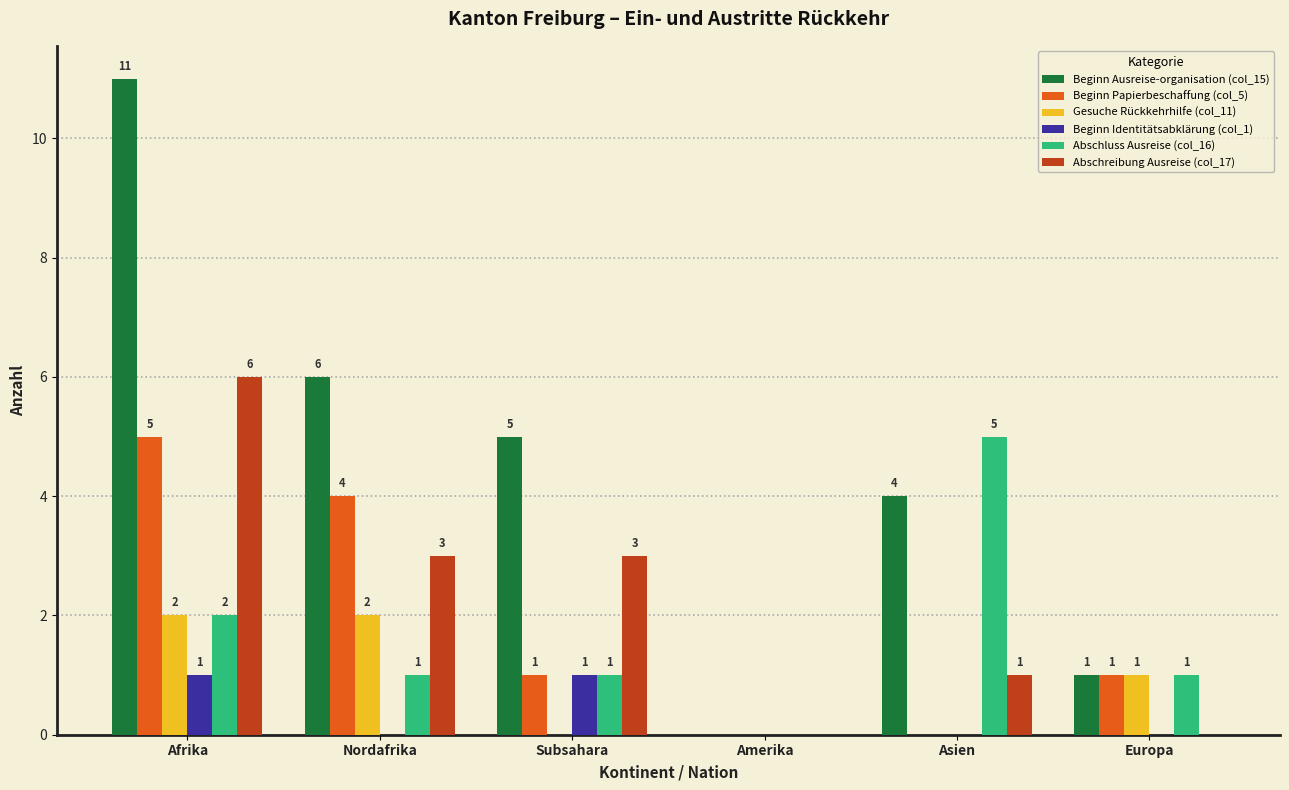

Which series has the widest spread of values?

Beginn Ausreise-organisation (col_15)